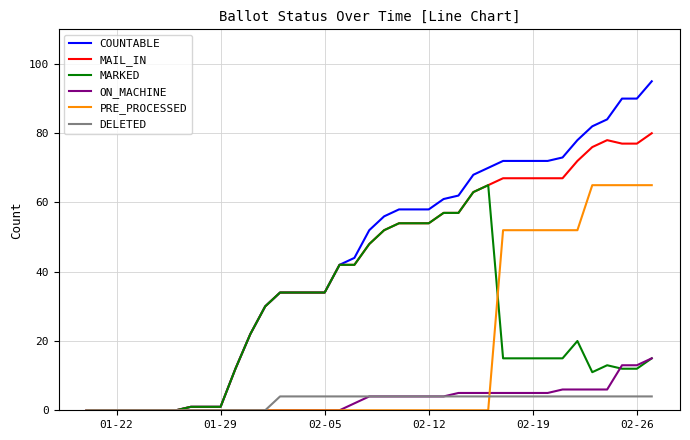

What is the maximum value shown in the chart?

95